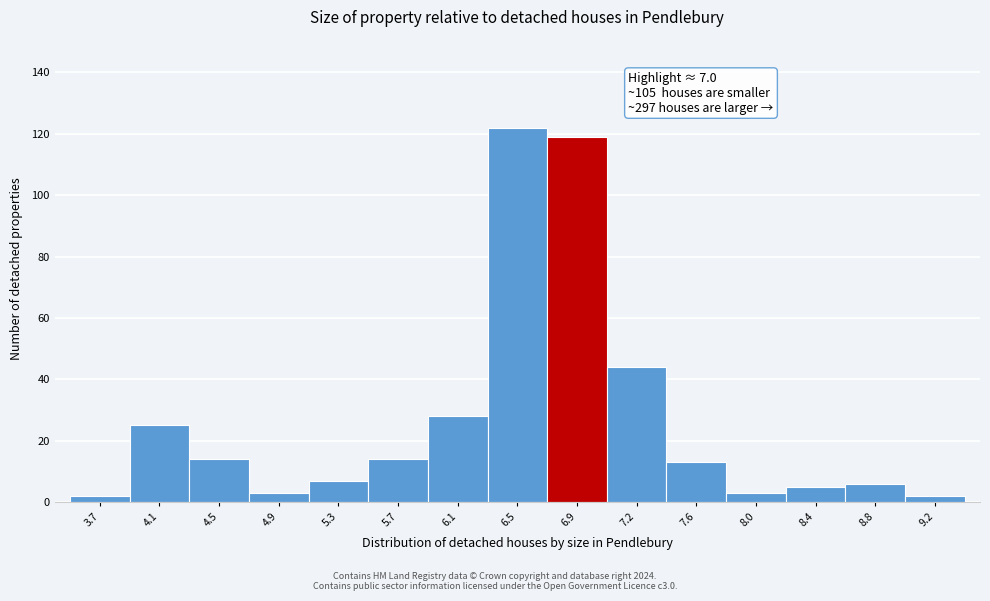

Over which range of the x-axis is the bar tallest?

6.25 to 6.65